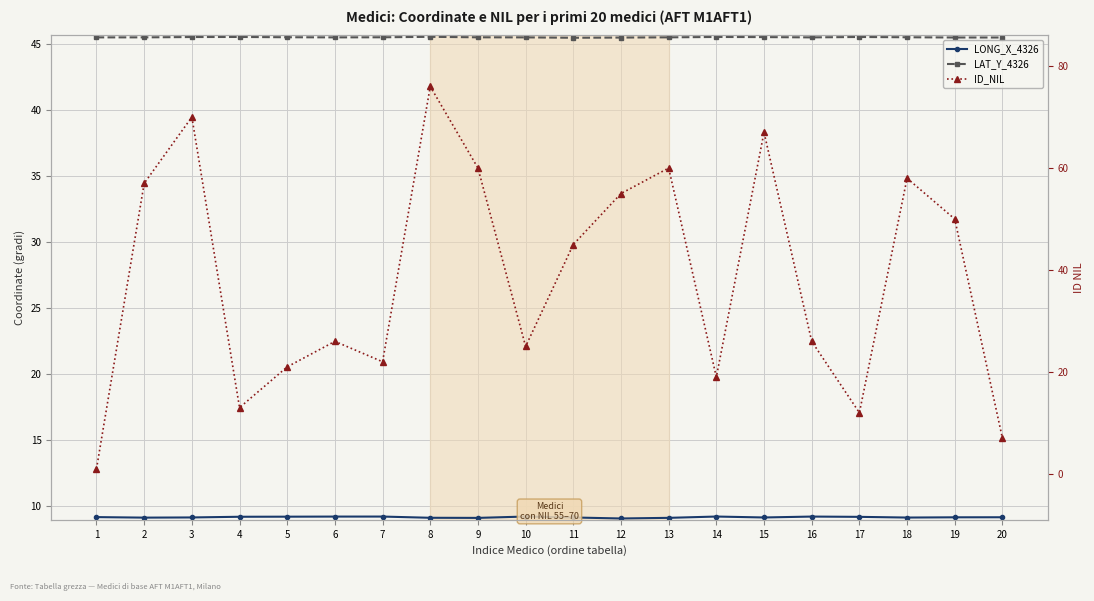

True or false: LONG_X_4326 and LAT_Y_4326 intersect in this chart.

False